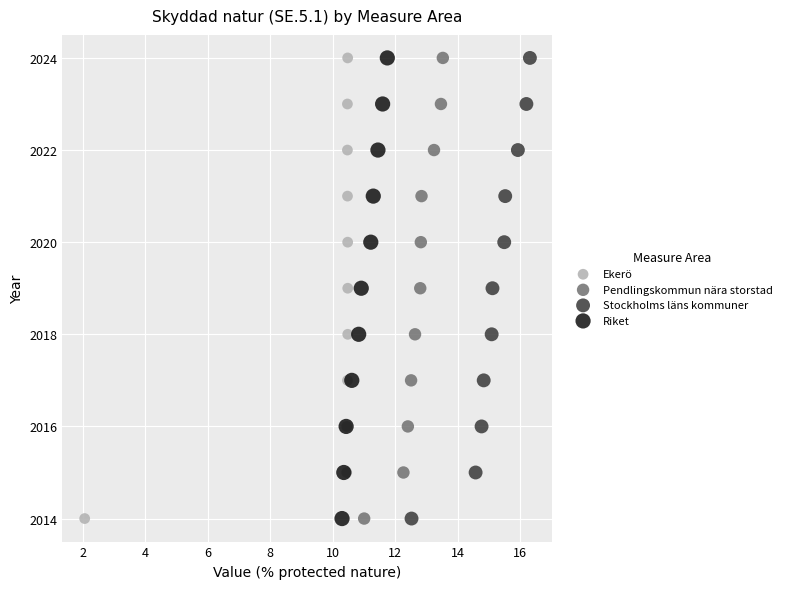

What are all the series names shown in the legend?

Ekerö, Pendlingskommun nära storstad, Stockholms läns kommuner, Riket